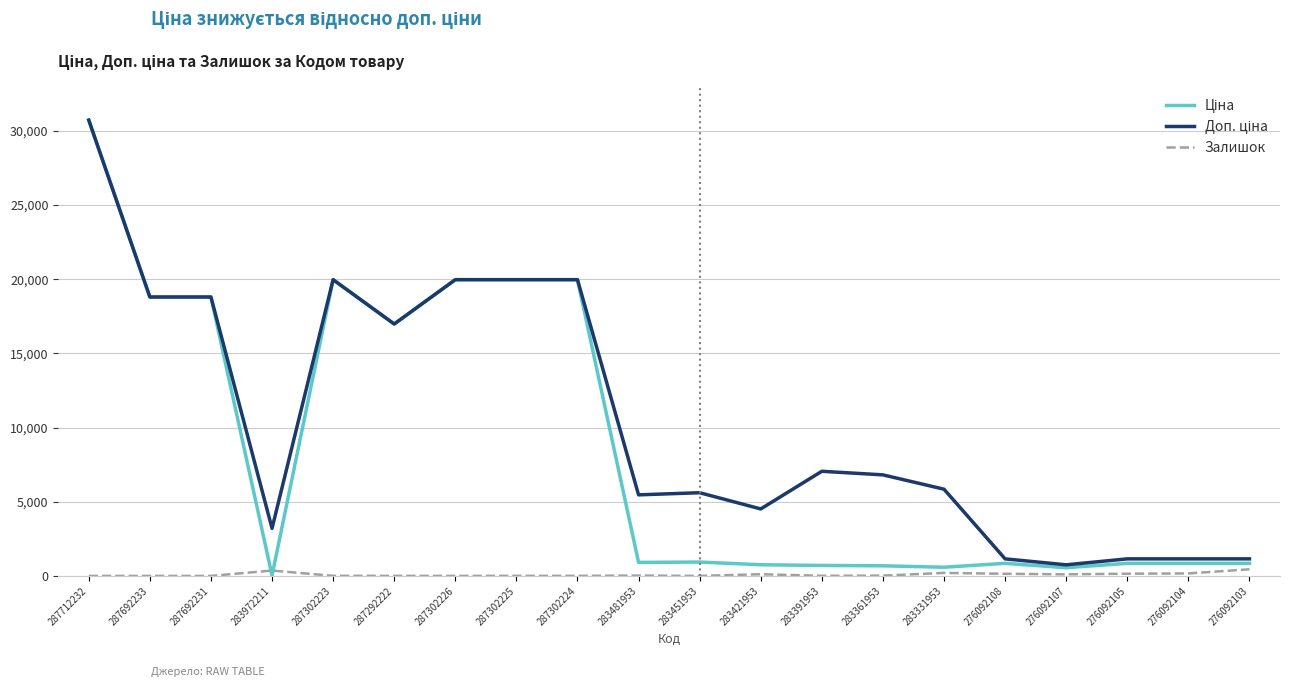

At which category is the sum across all series the highest?

287712232